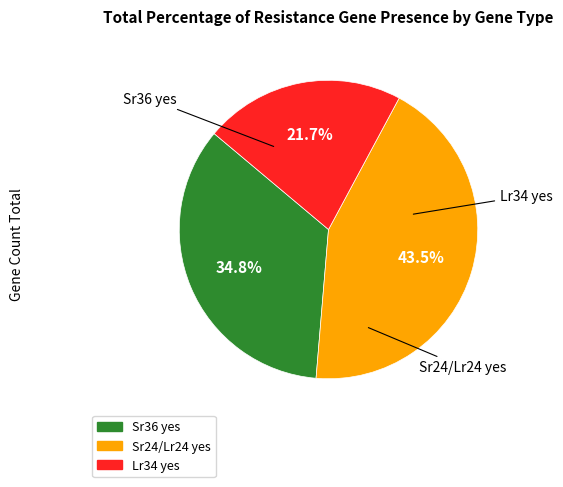

Which slice is the smallest?

Lr34 yes